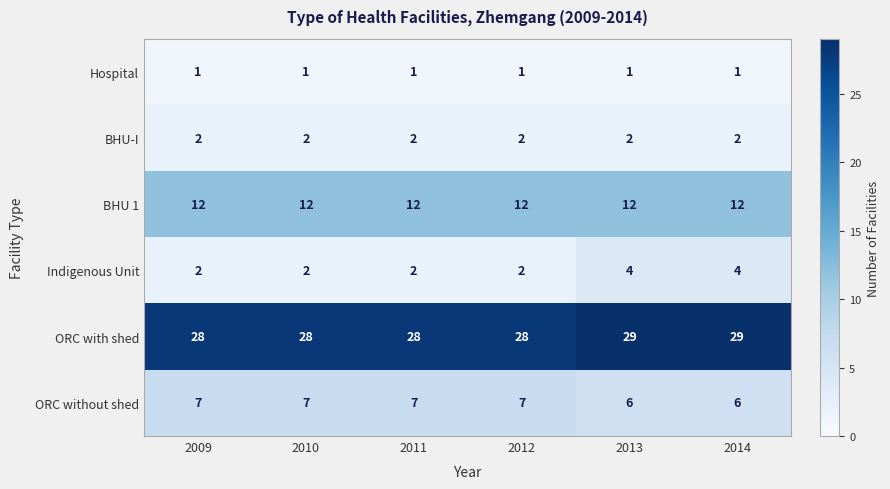

Rank the series by their maximum value, from highest to lowest.

ORC with shed, BHU 1, ORC without shed, Indigenous Unit, BHU-I, Hospital